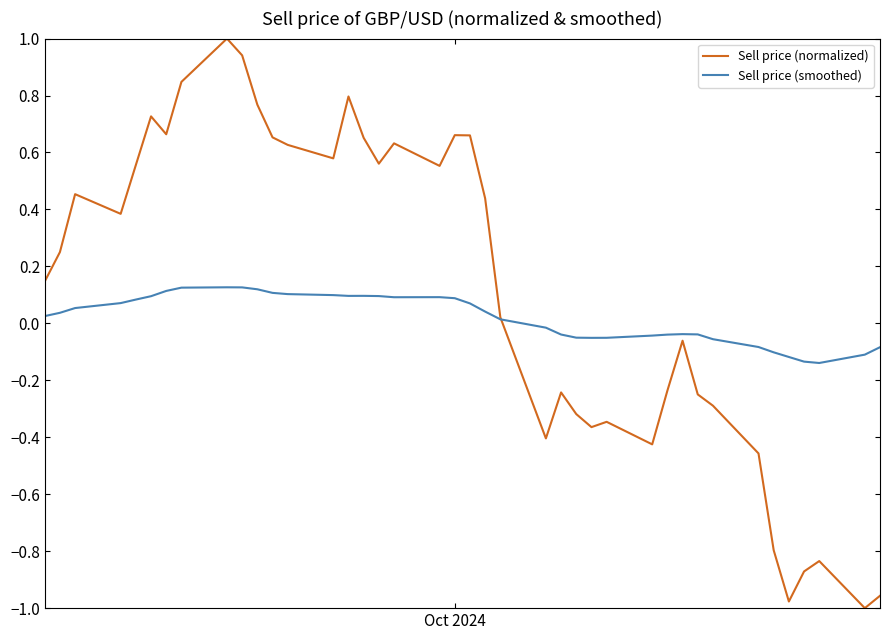

Rank the series by their maximum value, from highest to lowest.

Sell price (normalized), Sell price (smoothed)